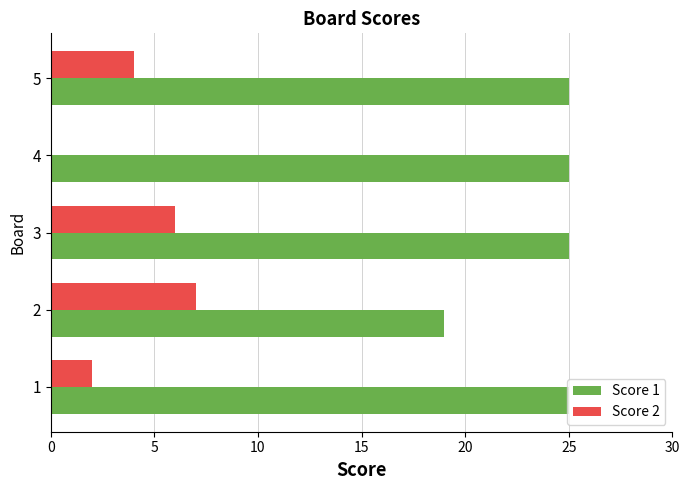

Between 1 and 3, which series saw the biggest shift?

Score 2